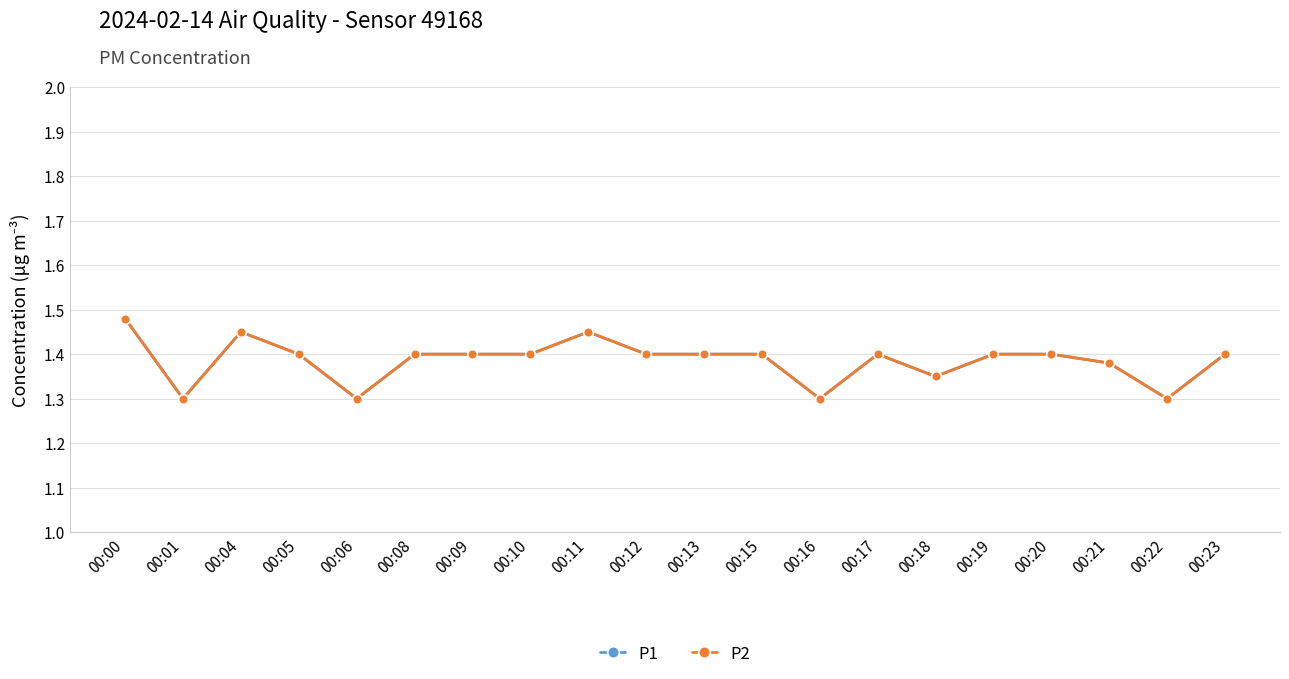

What is the approximate value of P1 at 00:08?

1.4